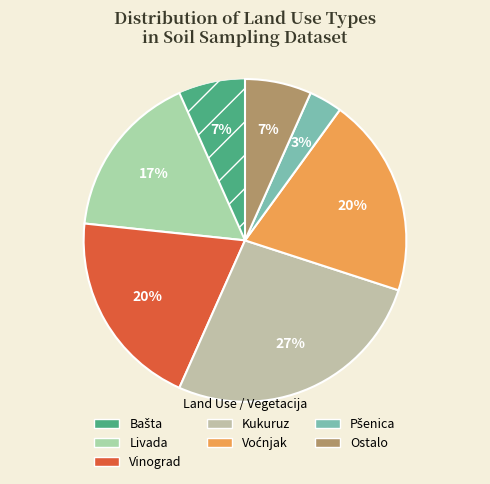

To the nearest percent, what is the combined percentage of Vinograd and Pšenica?

23%